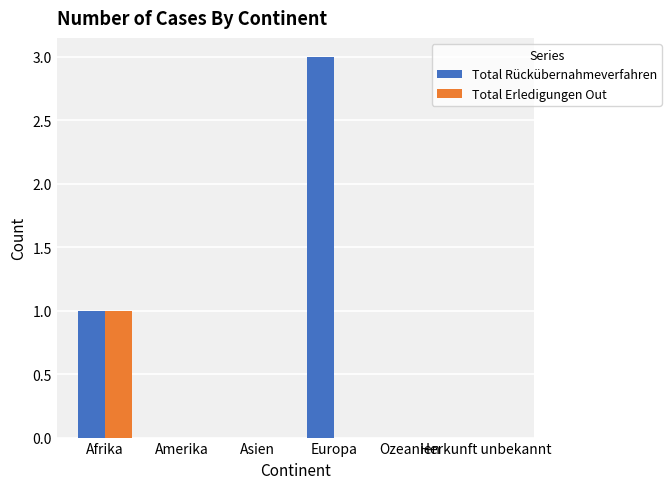

Which label corresponds to the largest value in the chart?

Europa